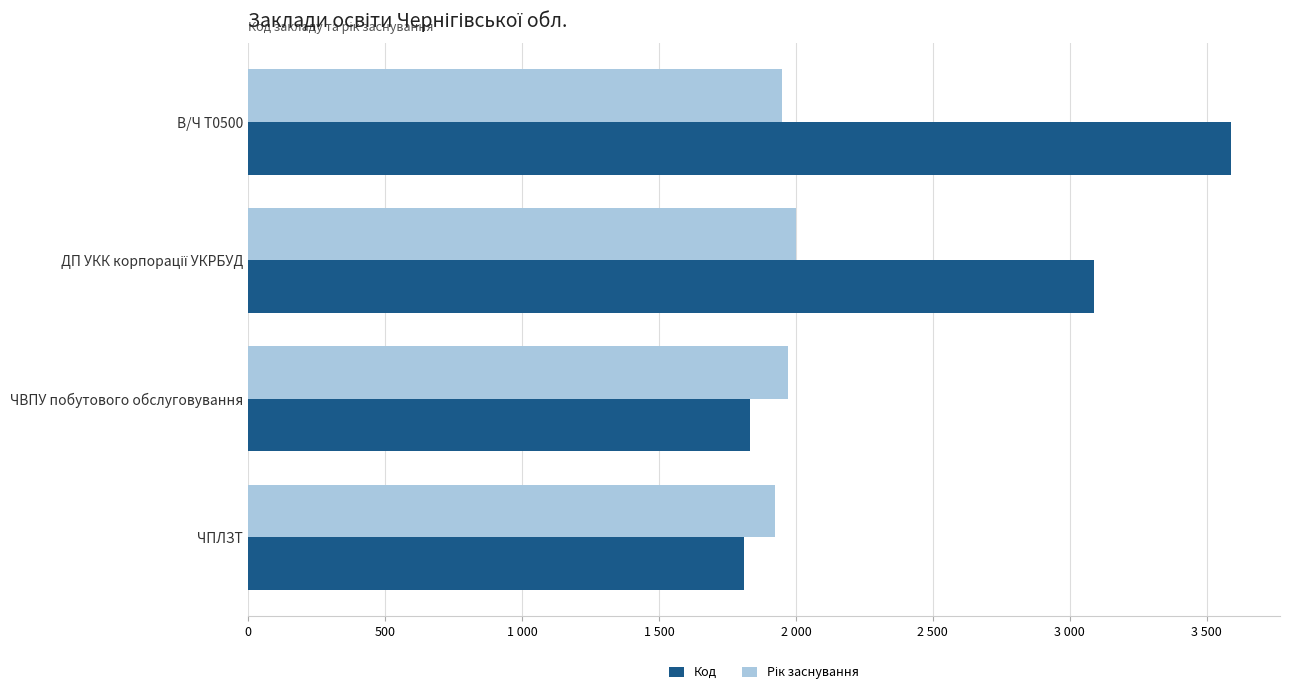

What is the difference between the second highest and minimum values in the Код series?

1277